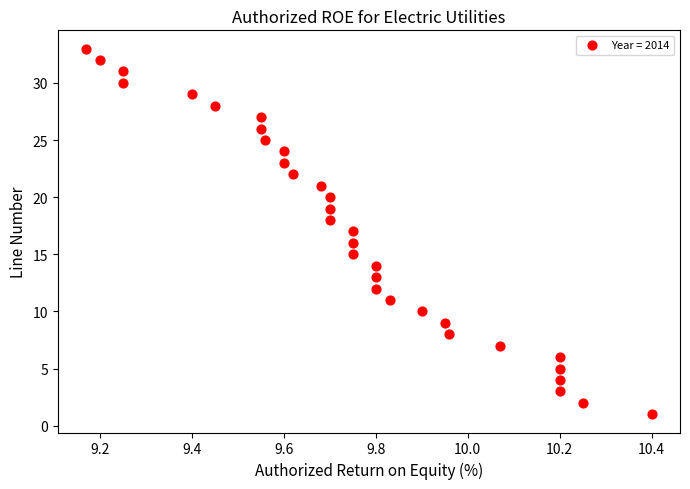

What is the range of Y values (max minus min)?

32